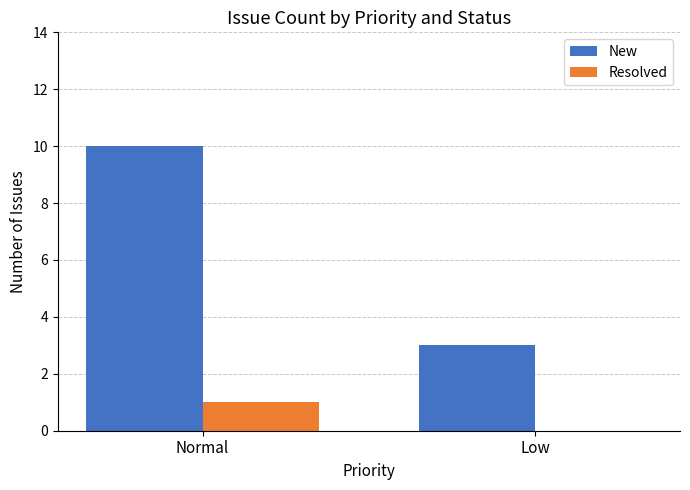

At which category is the sum across all series the highest?

Normal